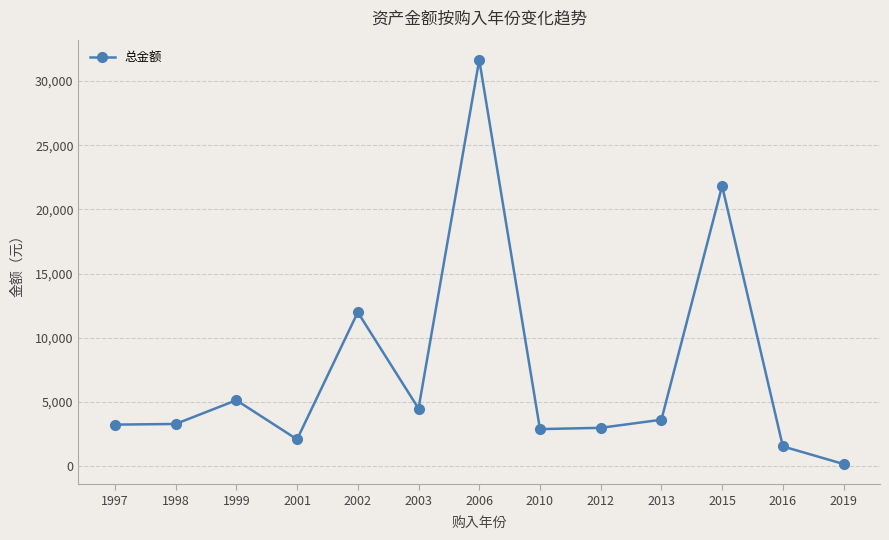

What is the greatest value displayed?

31650